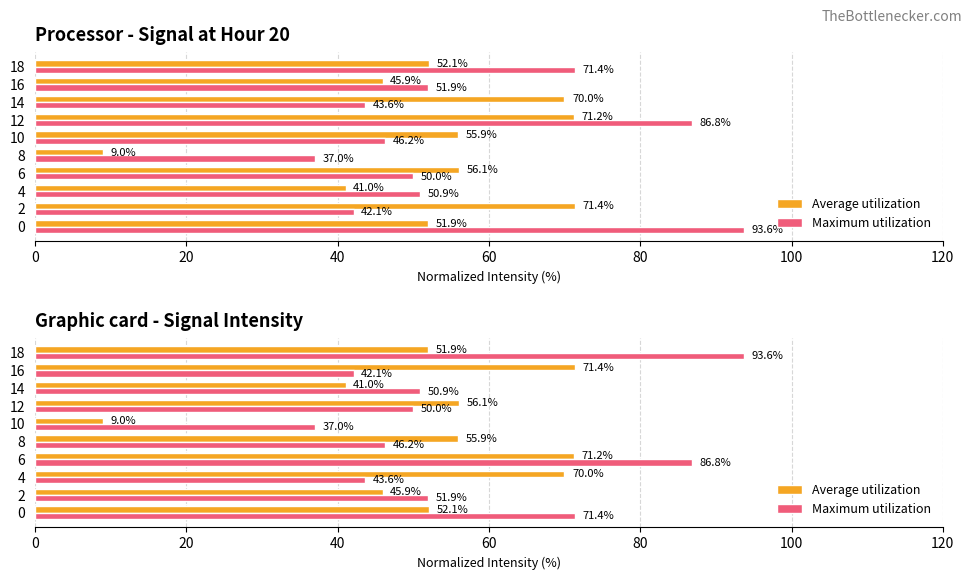

True or false: Average utilization has a value of 101.0 at 6.

False